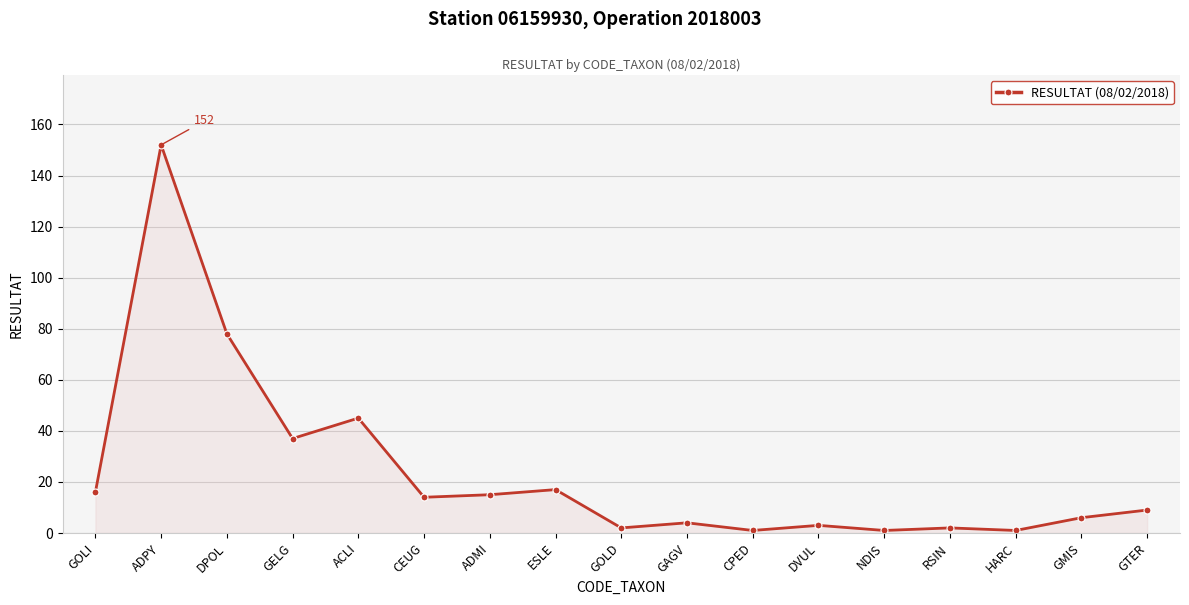

What is the average value?

24